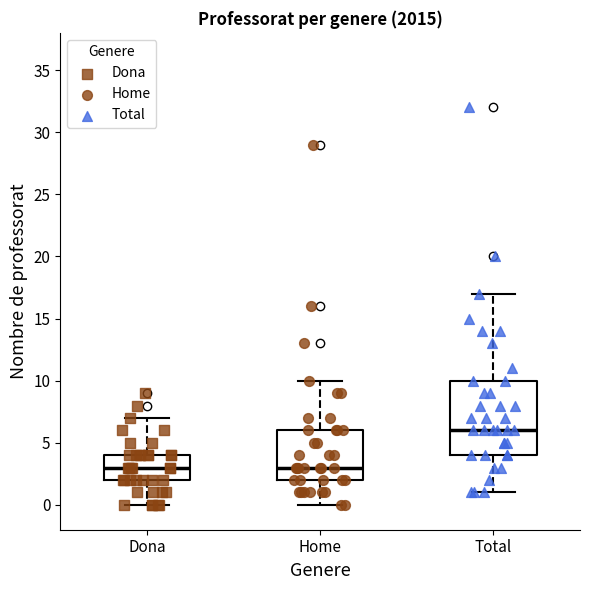

Where does the upper whisker of the box for Dona end on the y-axis? The values are not printed on the chart, so give them approximately, as read against the axis.

7